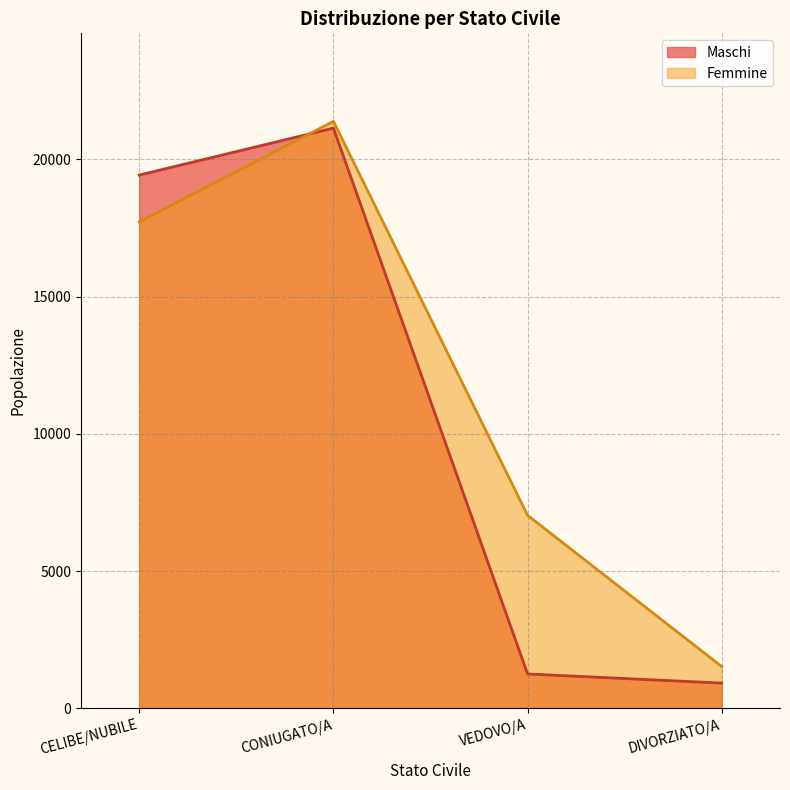

What is the label of the 4th point from the right?

CELIBE/NUBILE